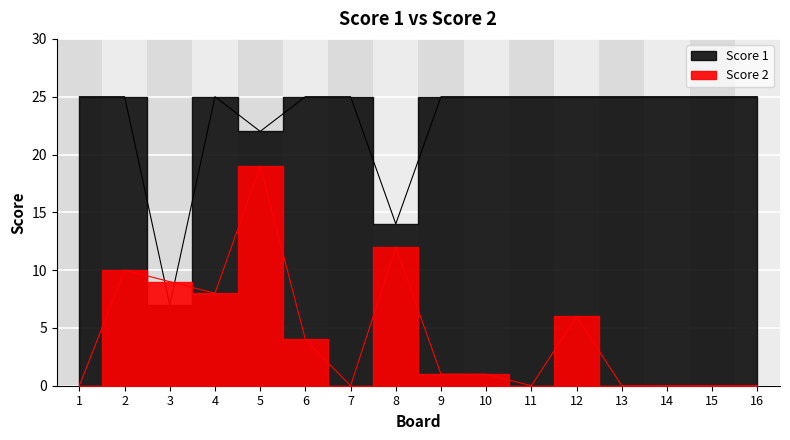

In Score 1, how many points are higher than both neighbors (excluding endpoints)?

1